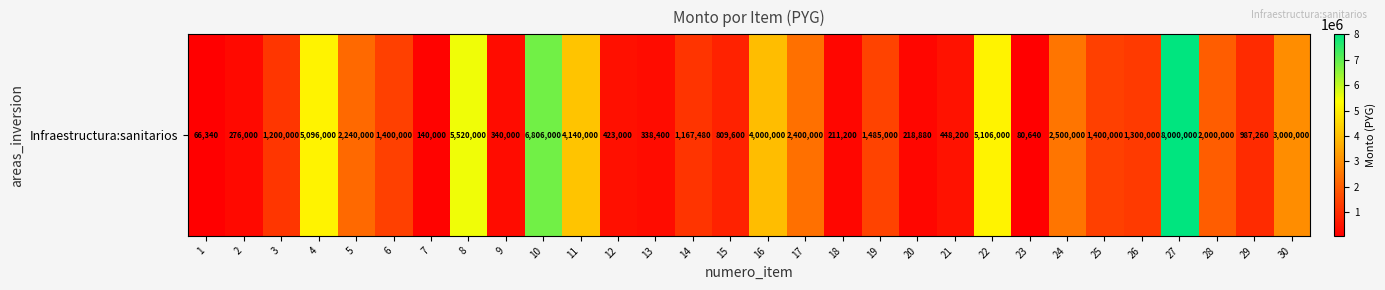

How many values exceed 1400000?

13